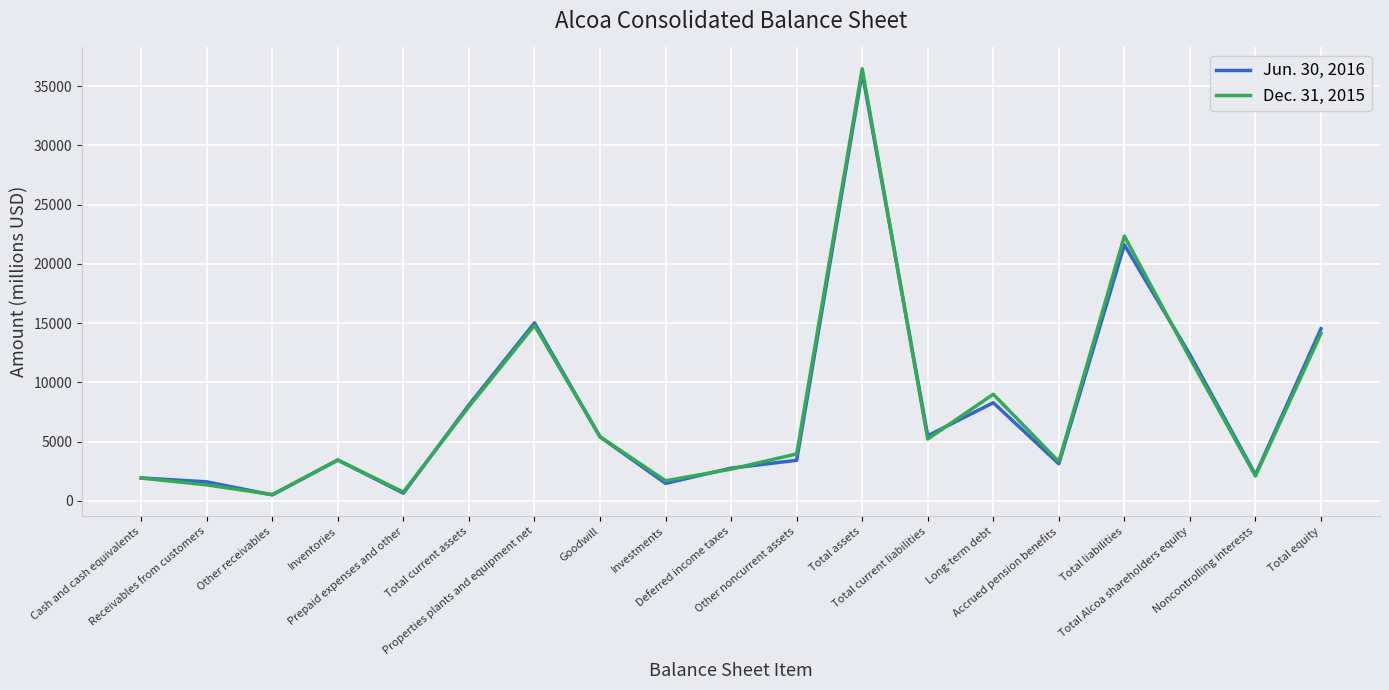

At Total current liabilities, list the series in order from smallest to largest.

Dec. 31, 2015, Jun. 30, 2016